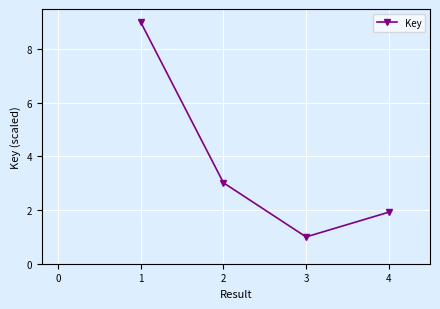

Rank the categories by value from highest to lowest.

1, 2, 4, 3